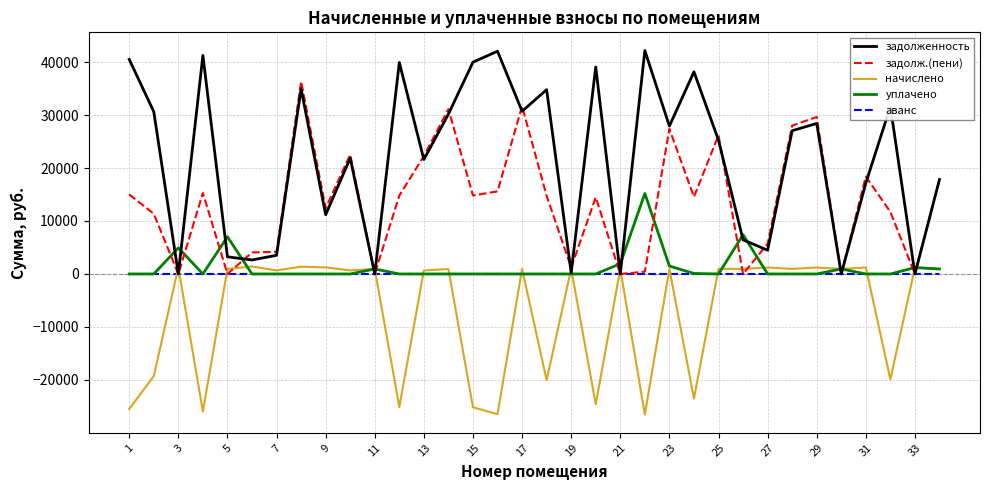

What is the average value of the начислено series?

-7011.8